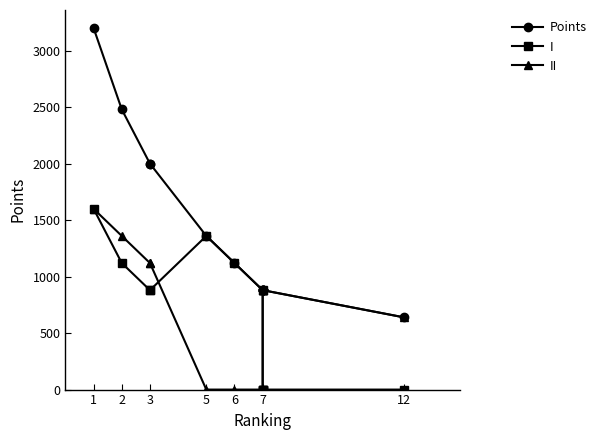

What is the total value across all series at 1?

6400